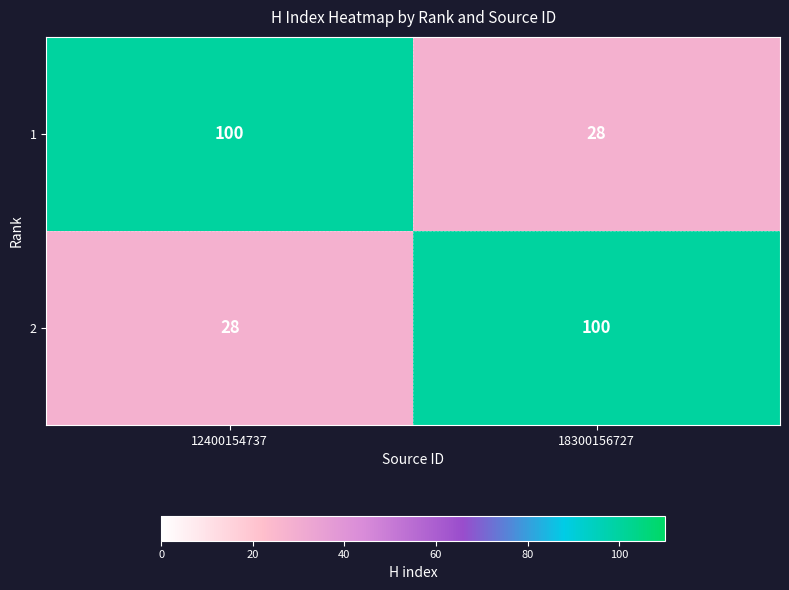

What is the spread (max minus min) of values at 18300156727?

72